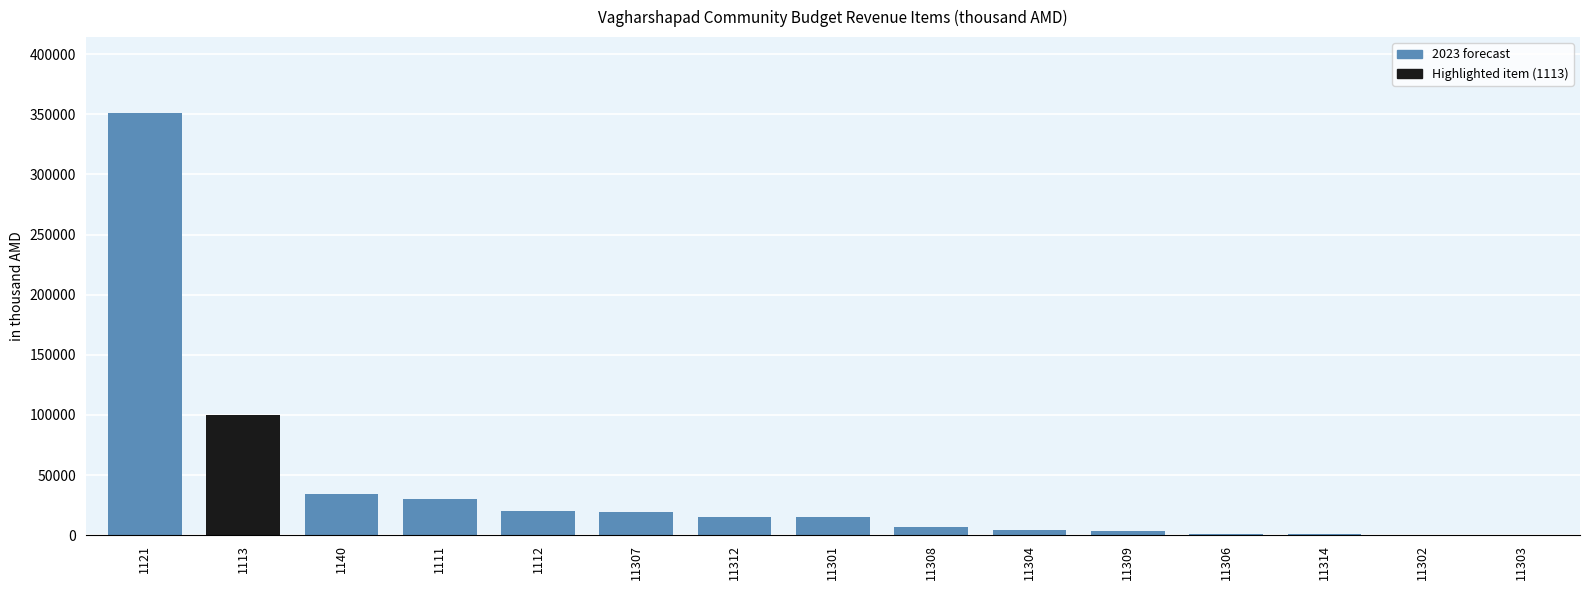

What is the maximum value shown in the chart?

351000.0